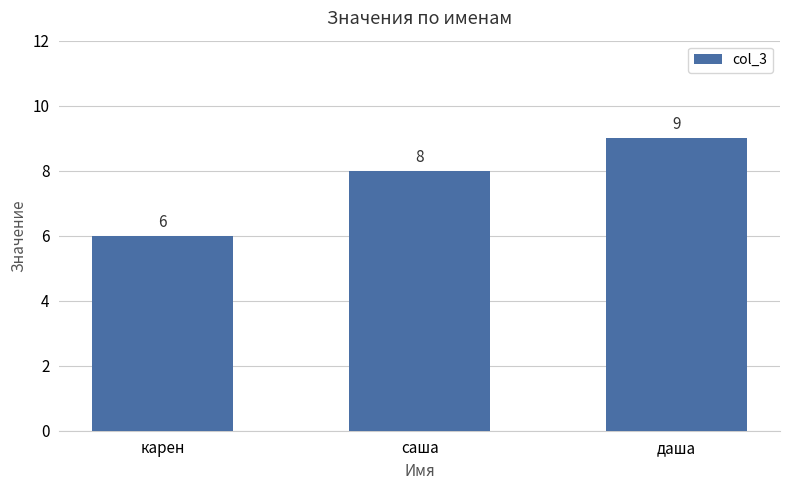

What is the change in value from карен to даша?

+3